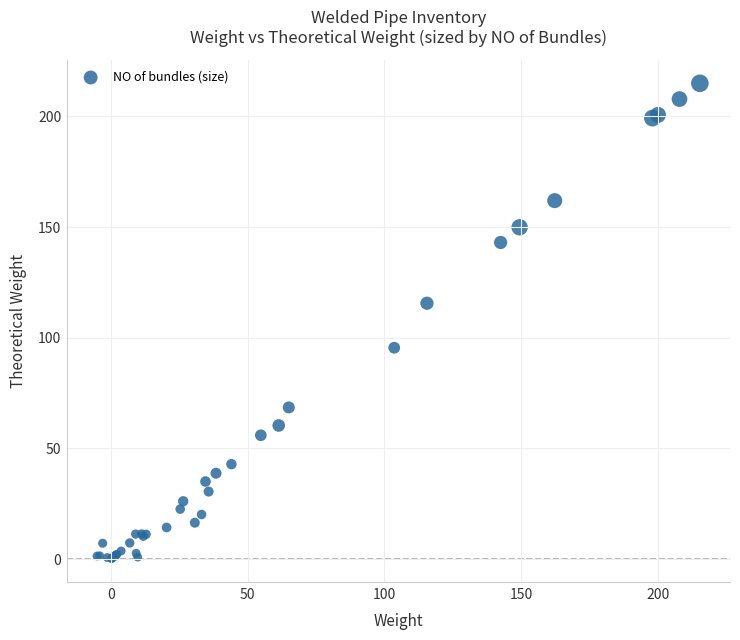

What Y value in the scatter plot is closest to 107?

115.6